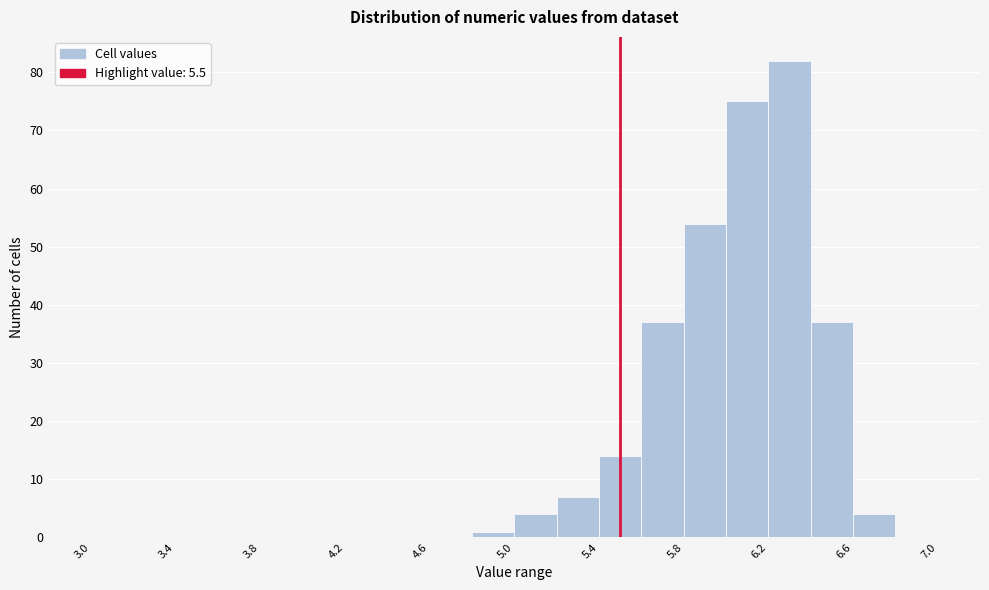

How tall is the bar that spans 5.0 to 5.2 on the x-axis? The values are not printed on the chart, so give them approximately, as read against the axis.

4